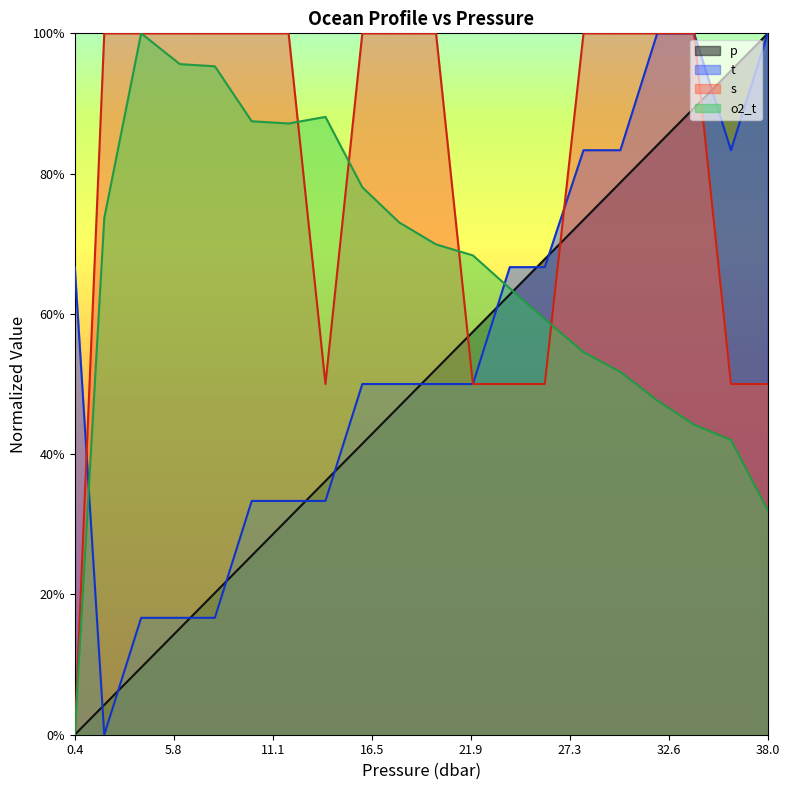

What is the total value across all series at 0.4?

0.7